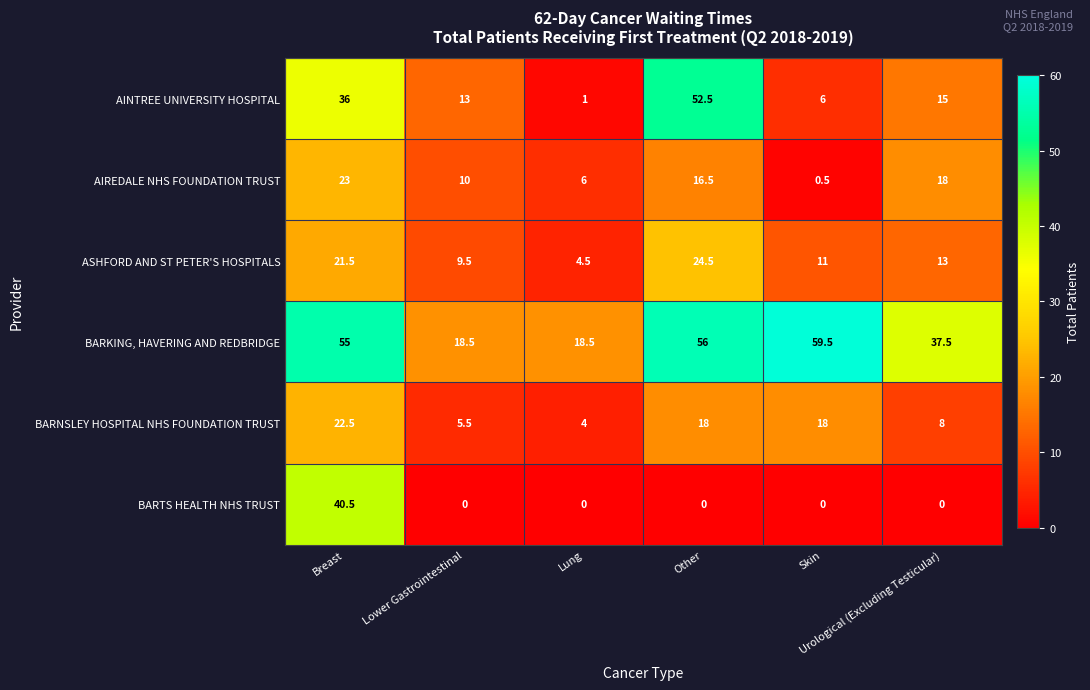

How many distinct data groups are displayed?

6